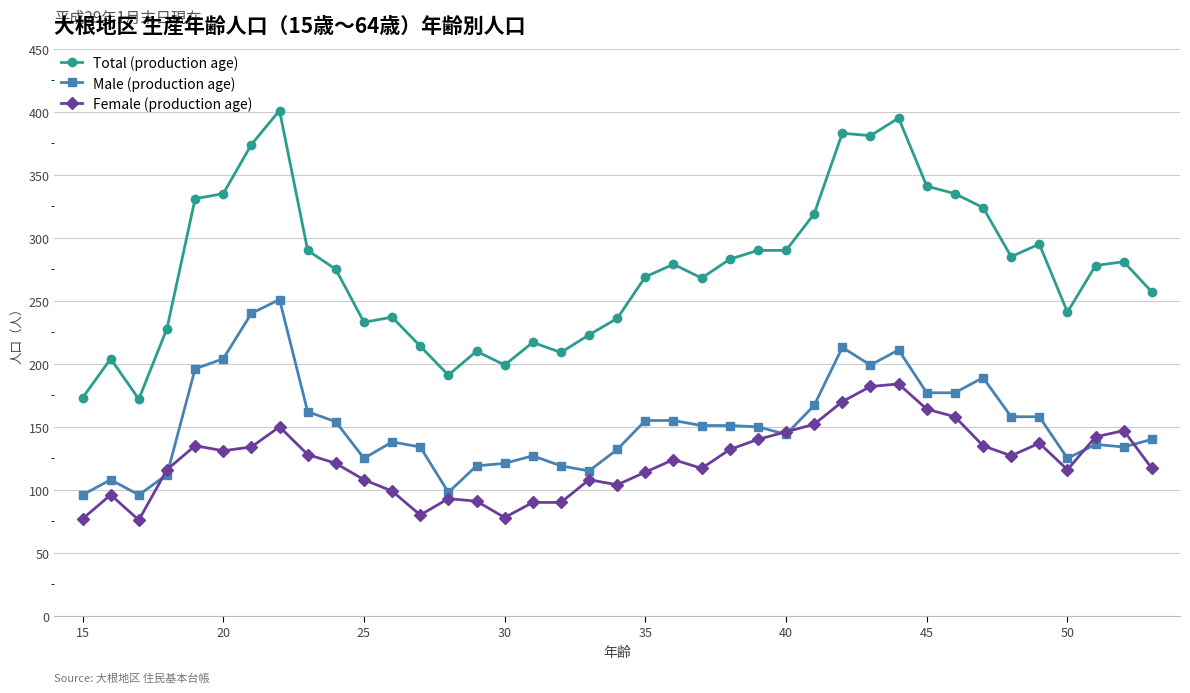

True or false: Female (production age) has more than 0 interior local peaks.

True